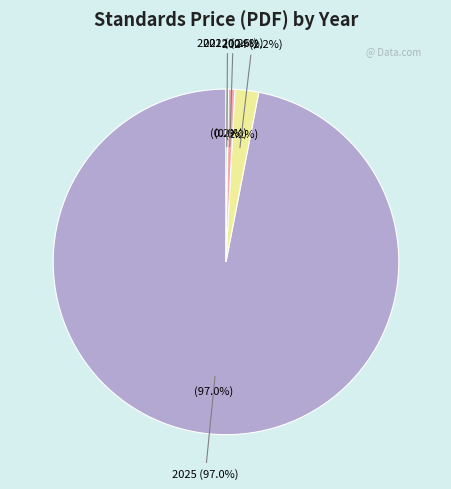

Count the number of slices in the pie.

6